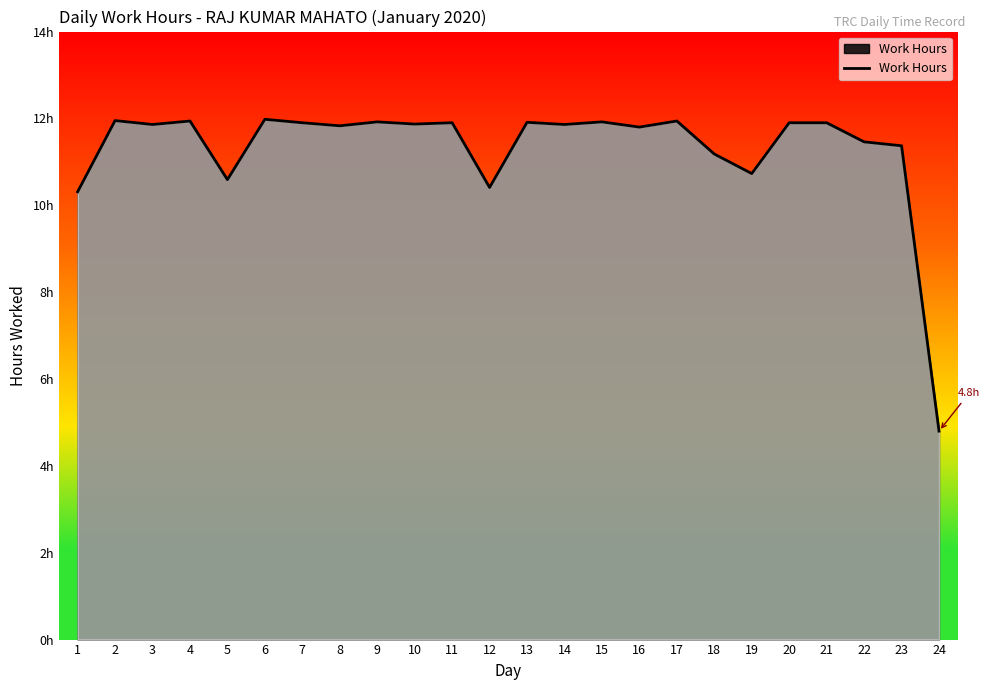

True or false: the data has more than 0 interior local peaks.

True